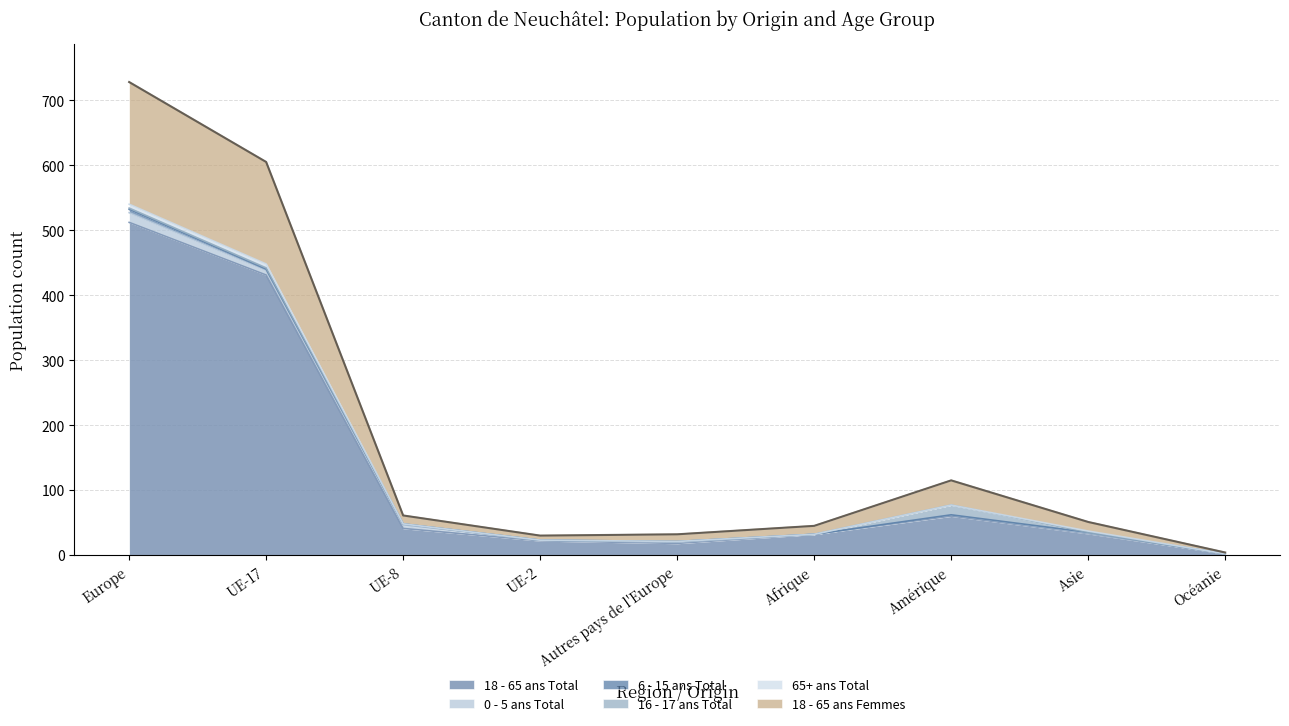

Where is 18 - 65 ans Femmes nearest to the value 95?

Amérique